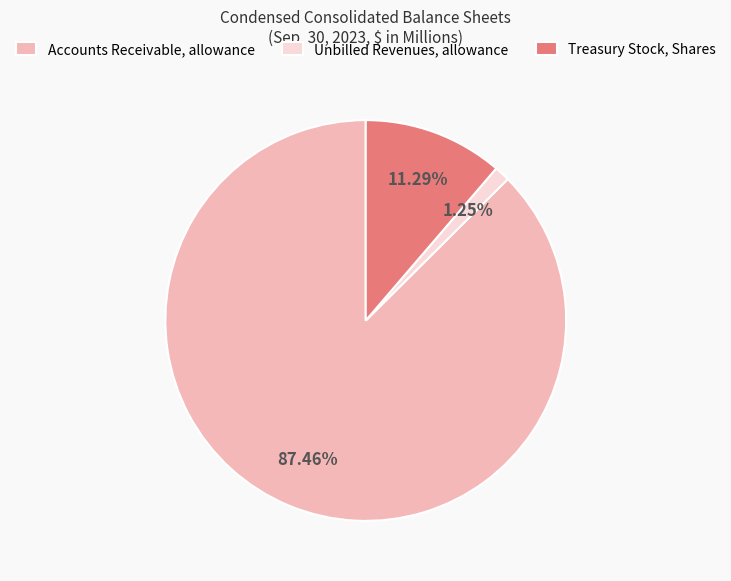

Which has a higher value, Treasury Stock, Shares or Unbilled Revenues, allowance?

Treasury Stock, Shares